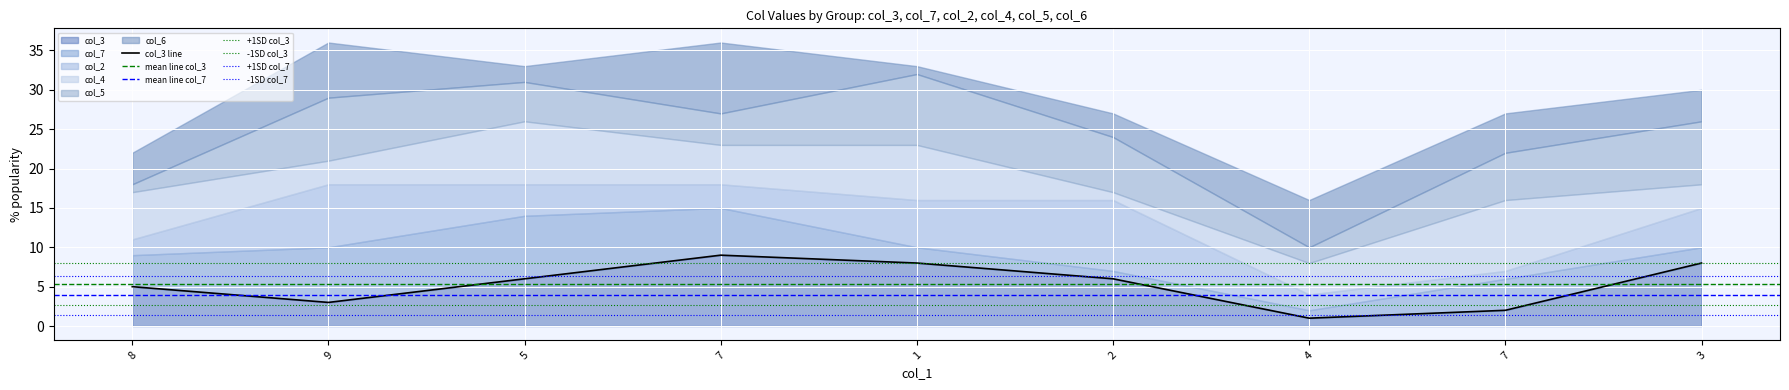

Which series has the largest total across all categories?

col_5